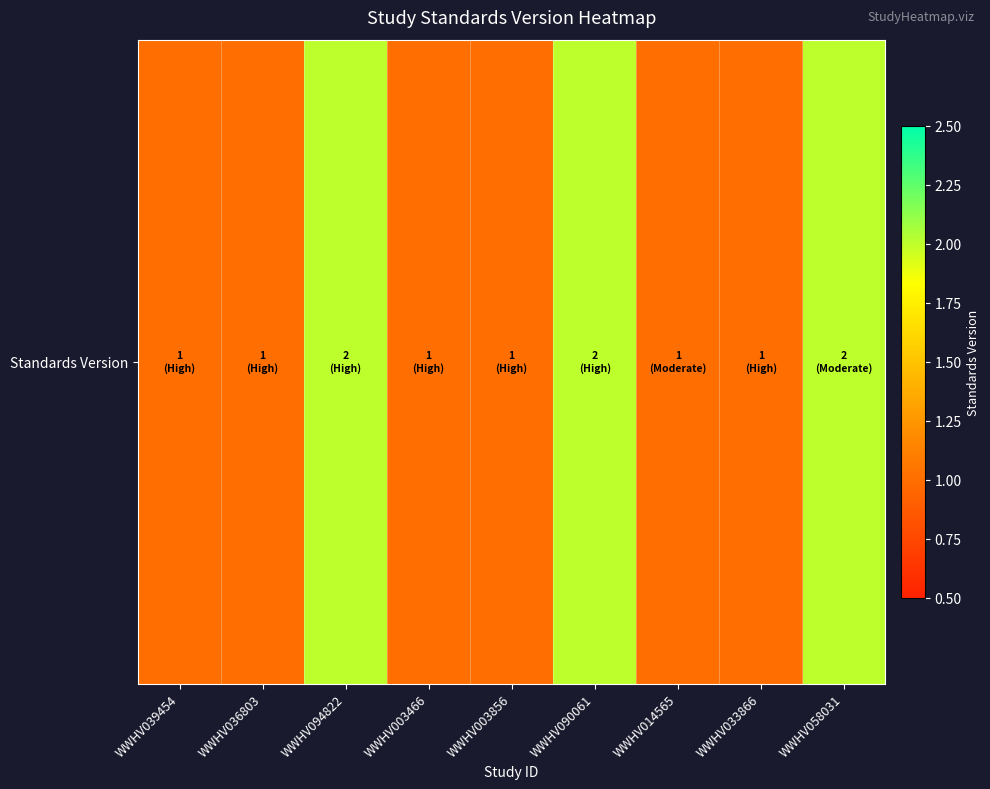

The value at WWHV033866 is 2. True or false?

False